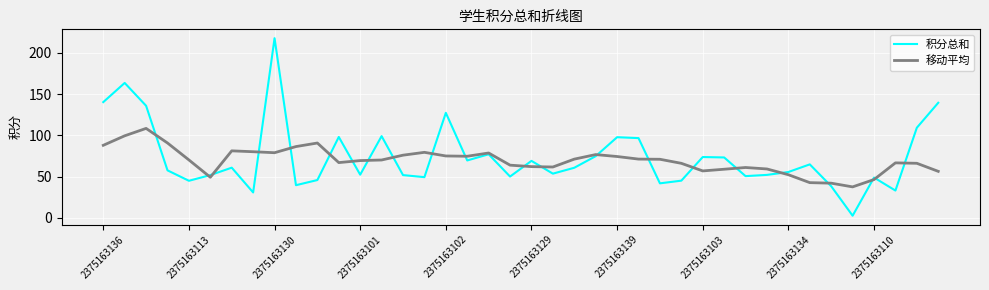

Which series has the widest spread of values?

积分总和